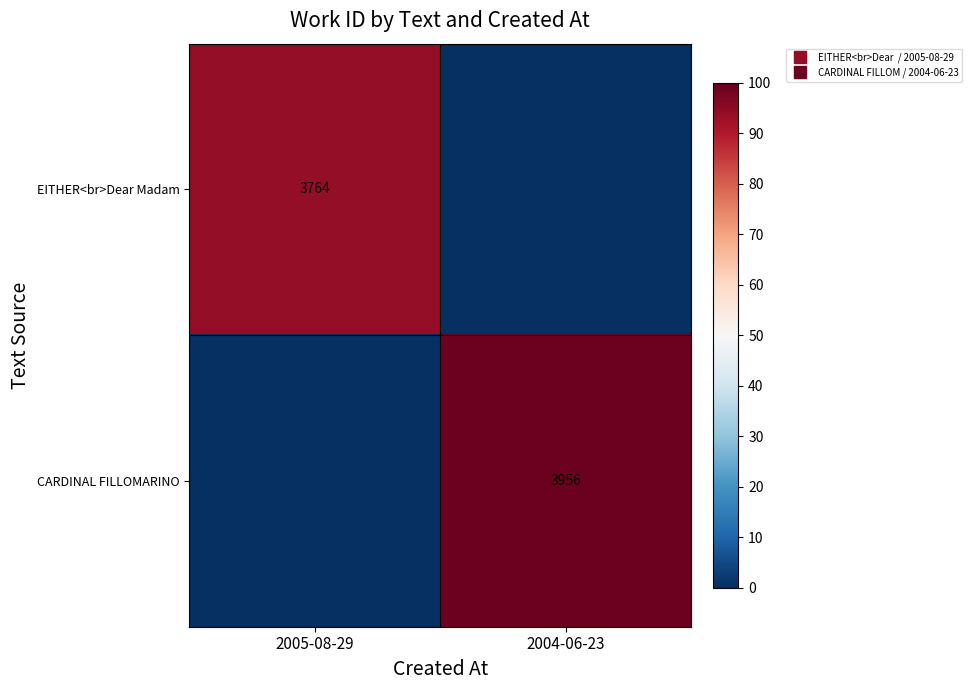

List the labels in order of EITHER<br>Dear Madam value, largest first.

2005-08-29, 2004-06-23